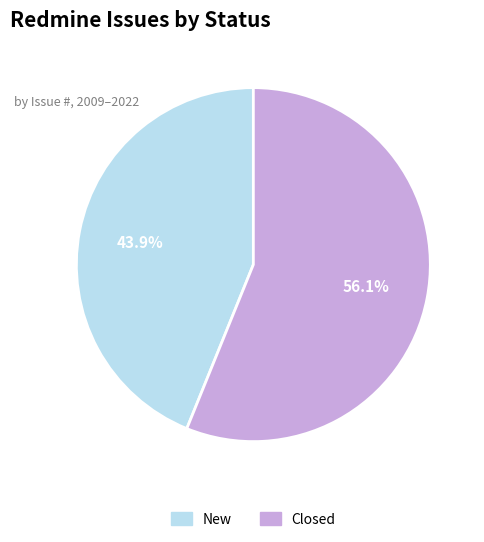

Which category has the smallest portion of the pie?

New